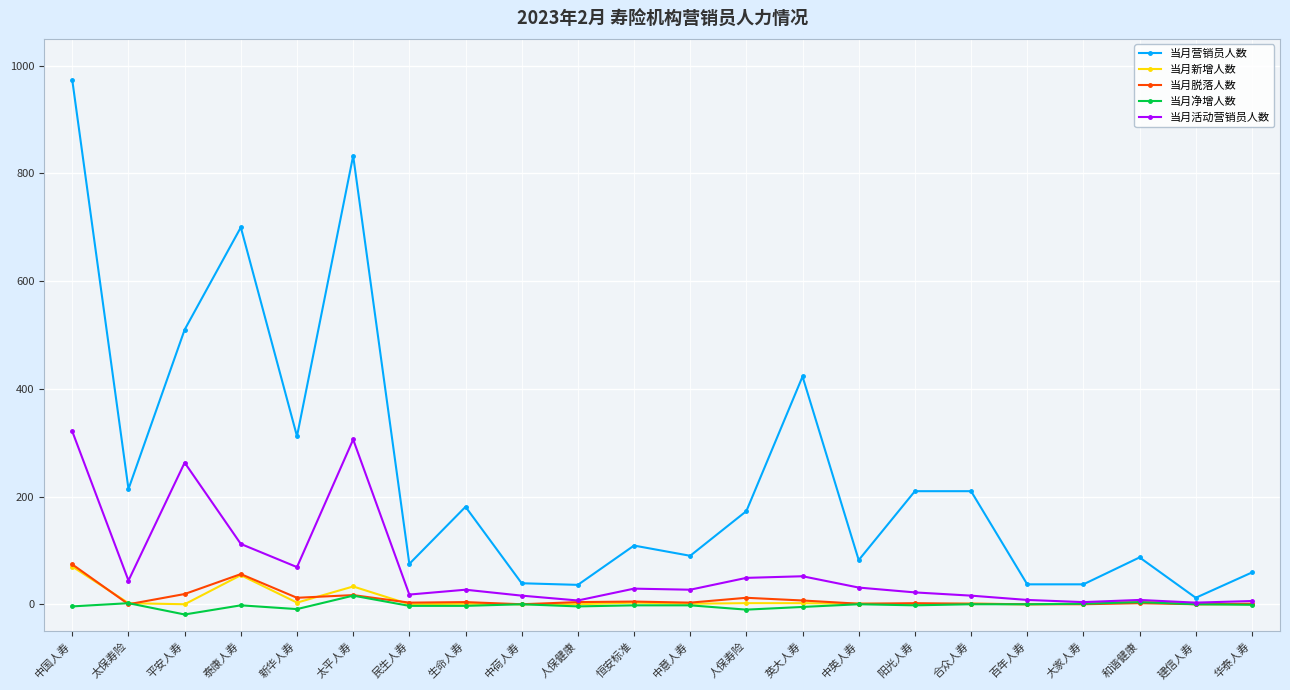

Which category has the highest value in the 当月净增人数 series?

太平人寿